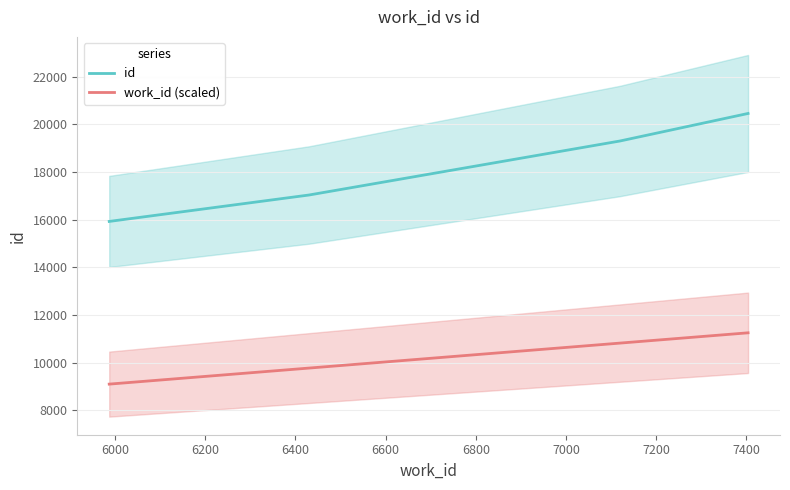

True or false: work_id (scaled) and id cross at least once.

False